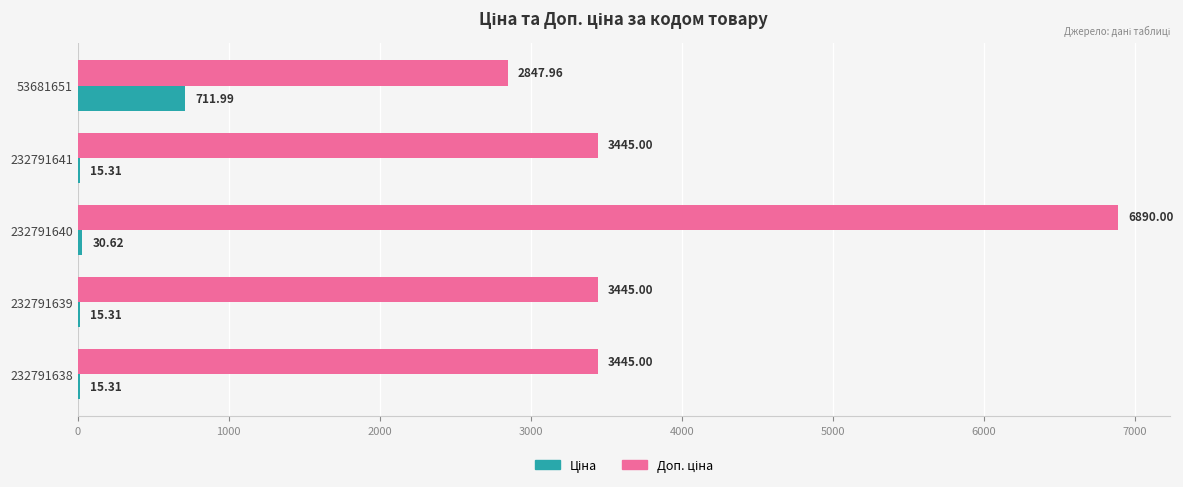

What is the total value across all series at 232791640?

6920.6